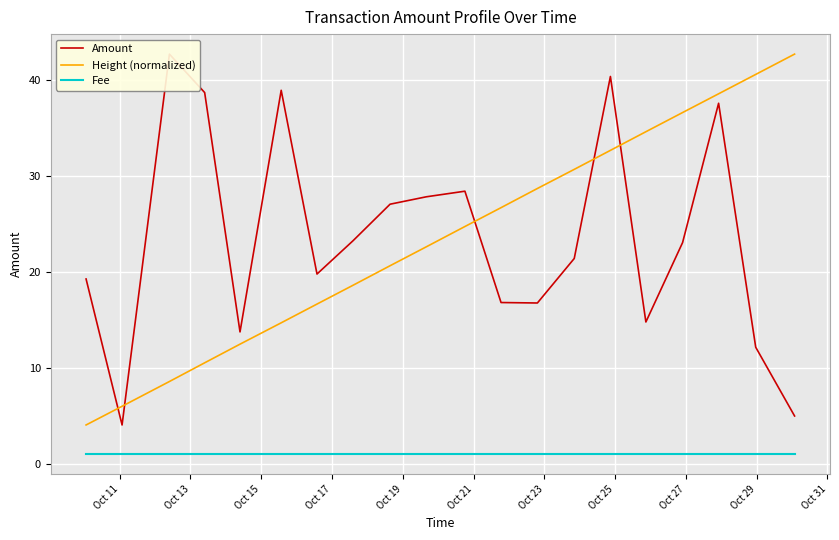

How many distinct data groups are displayed?

3